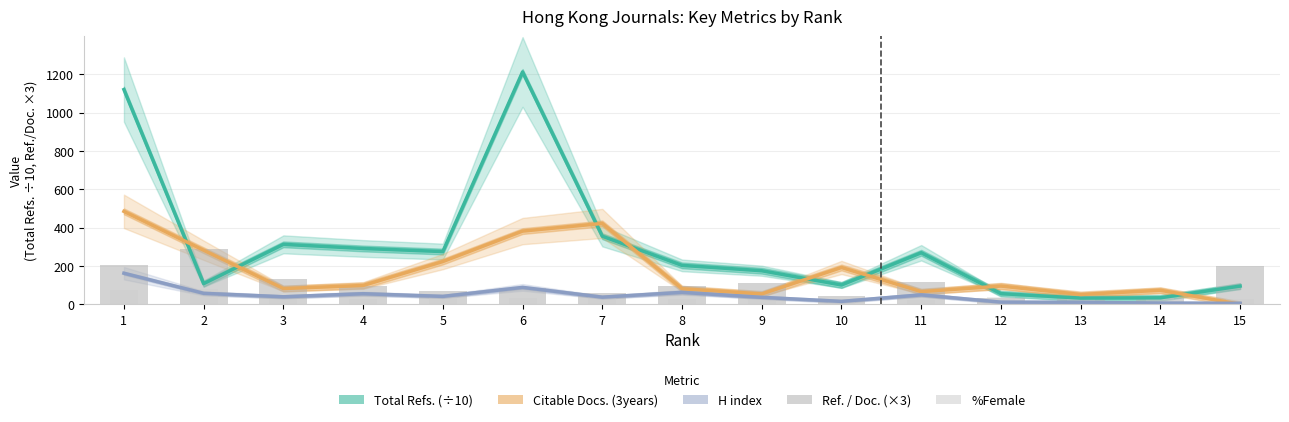

Does the chart contain stacked bars?

No